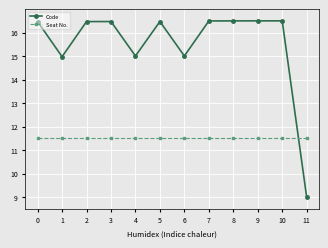

True or false: Code has more than 2 points higher than both neighbors.

True